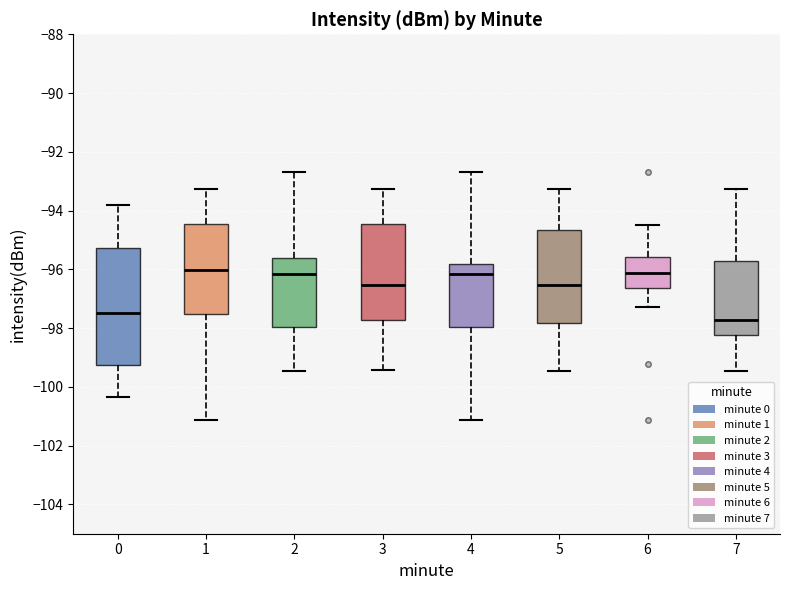

Reading left to right, transcribe this box plot: for each box, give where its median line is, the range the box spans, and where its two whiskers end, as read against the y-axis. The values are not printed on the chart, so give them approximately, as read against the axis.

0: median -97.4, box -99.2 to -95.2, whiskers -100.4 to -93.8
1: median -96.0, box -97.6 to -94.4, whiskers -101.2 to -93.2
2: median -96.2, box -98.0 to -95.6, whiskers -99.4 to -92.6
3: median -96.6, box -97.8 to -94.4, whiskers -99.4 to -93.2
4: median -96.2, box -98.0 to -95.8, whiskers -101.2 to -92.6
5: median -96.6, box -97.8 to -94.6, whiskers -99.4 to -93.2
6: median -96.2, box -96.6 to -95.6, whiskers -97.2 to -94.4
7: median -97.8, box -98.2 to -95.8, whiskers -99.4 to -93.2